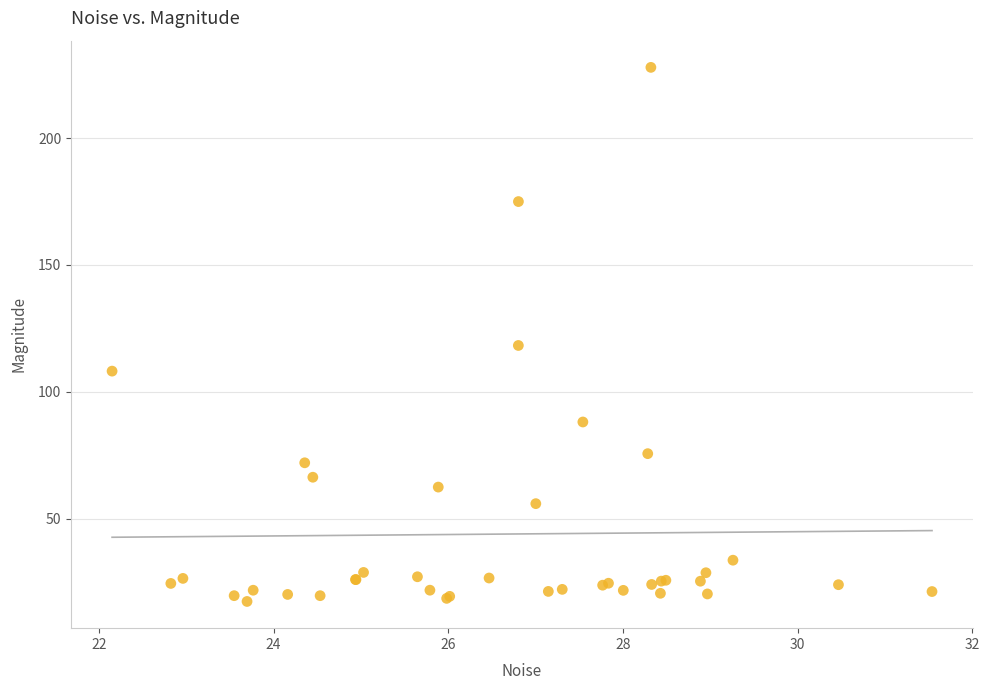

What Y value in the scatter plot is closest to 122?

118.3